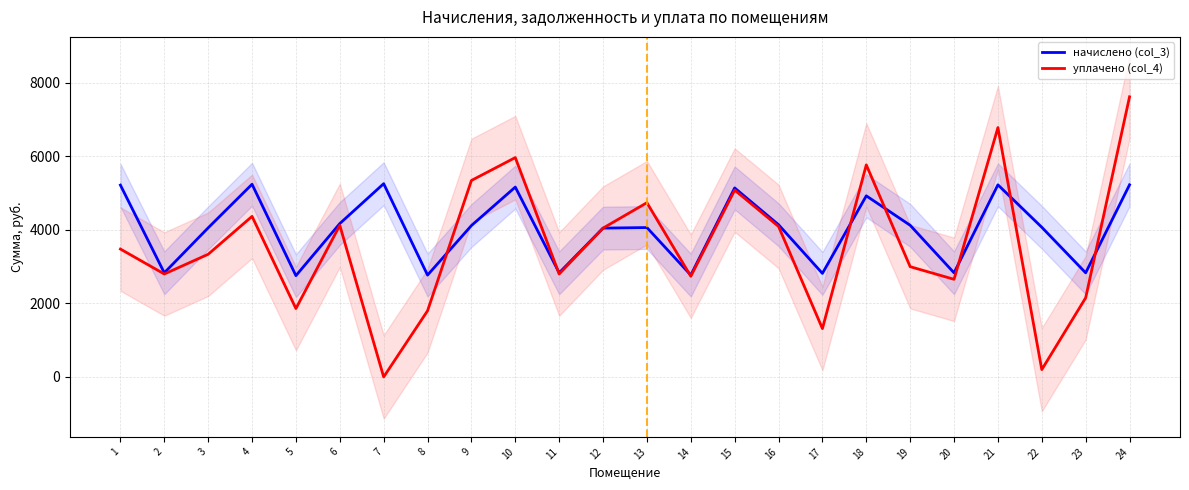

Where is the first local minimum for уплачено (col_4)?

2